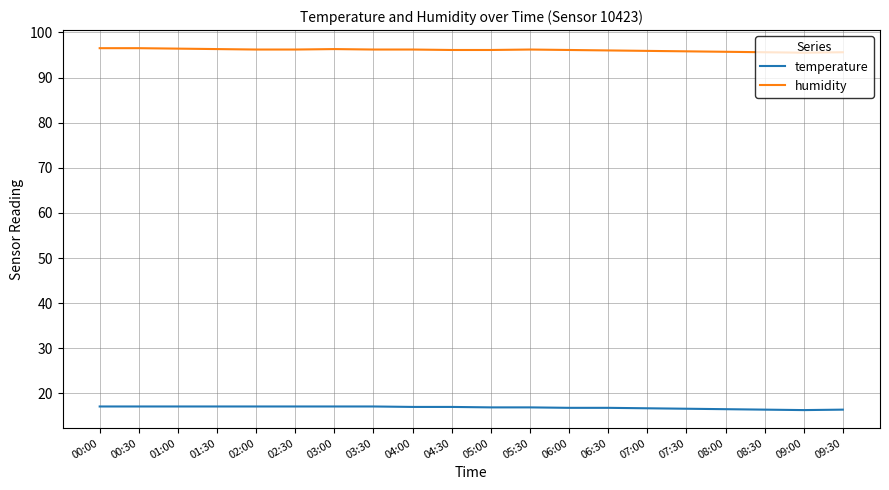

What is the maximum value for humidity?

96.5